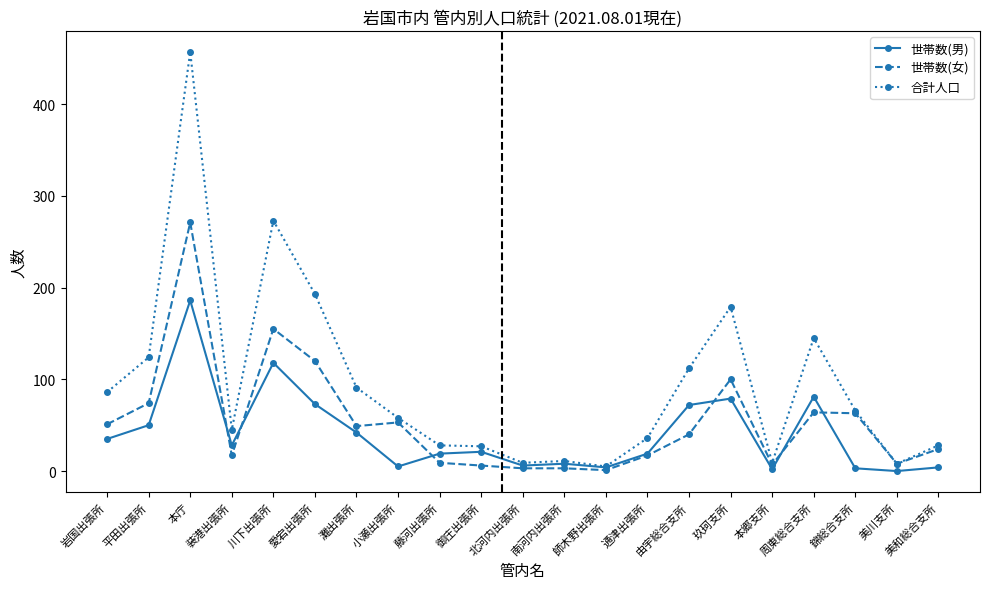

List the series in order of their overall mean, lowest first.

世帯数(男), 世帯数(女), 合計人口